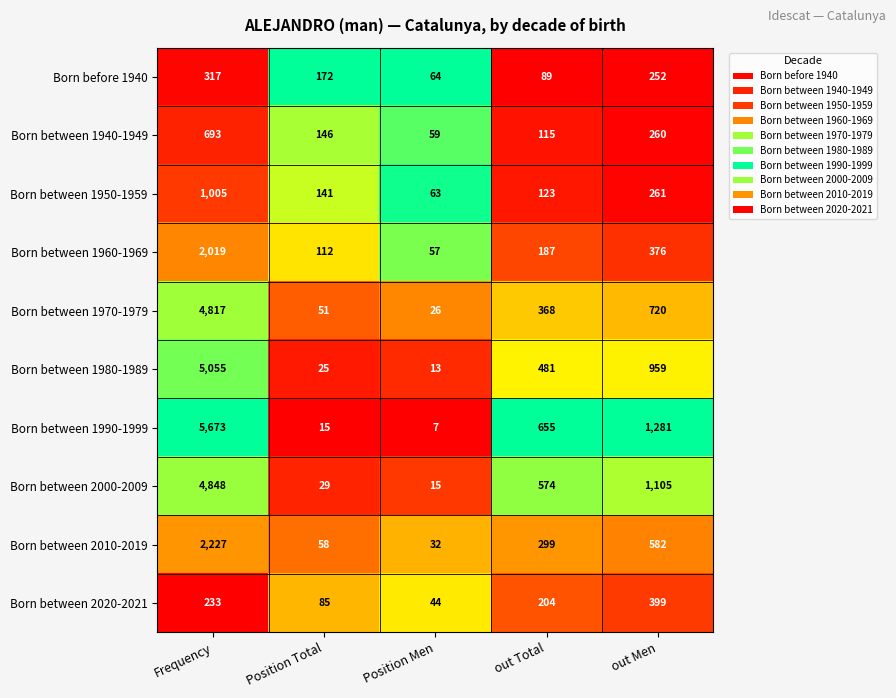

Which series has the largest range (max minus min)?

Born between 1990-1999